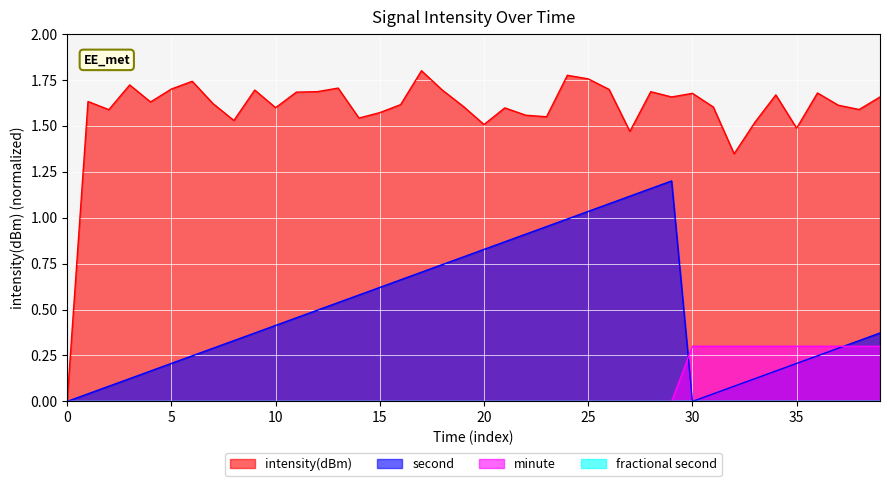

True or false: minute has more than 1 interior local peaks.

False